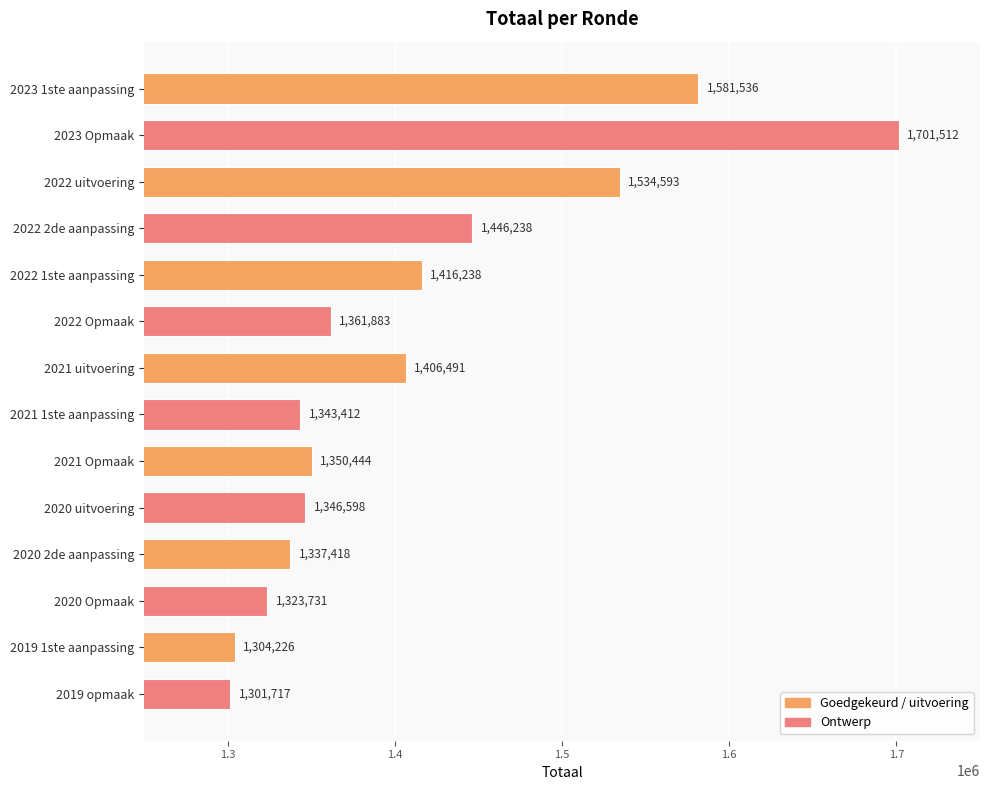

Are the bars grouped side by side (vs. stacked)?

No